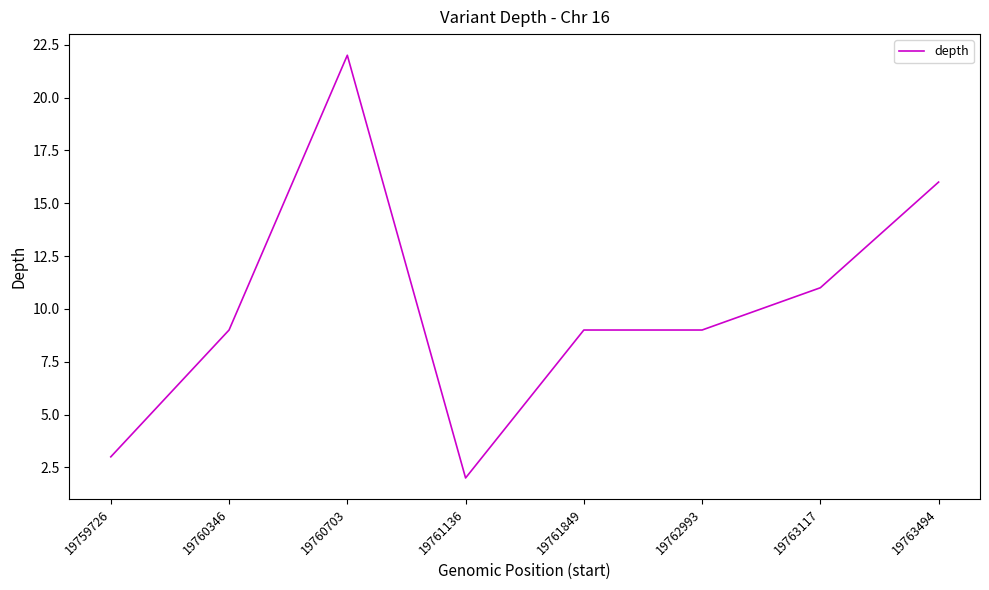

Does the chart have visible grid lines?

No